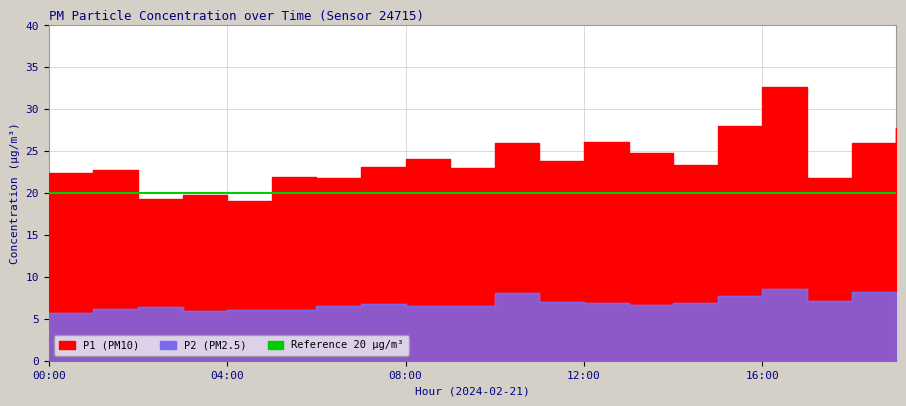

Which category has the lowest value across all series?

00:00